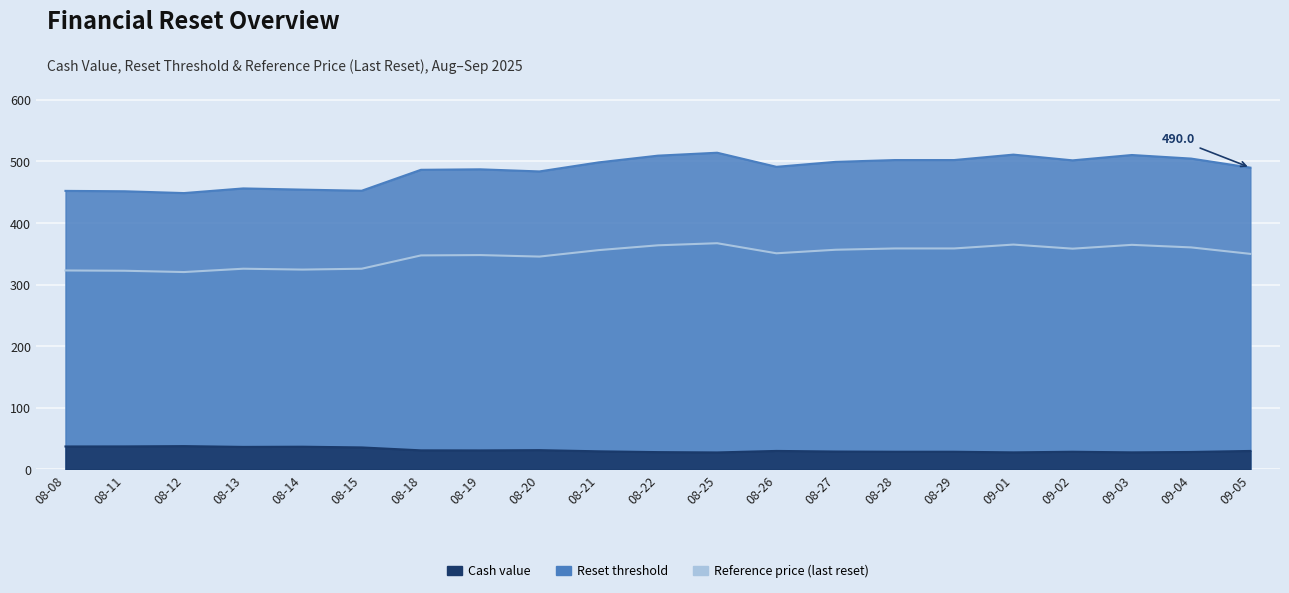

True or false: Cash value and Reset threshold cross at least once.

False